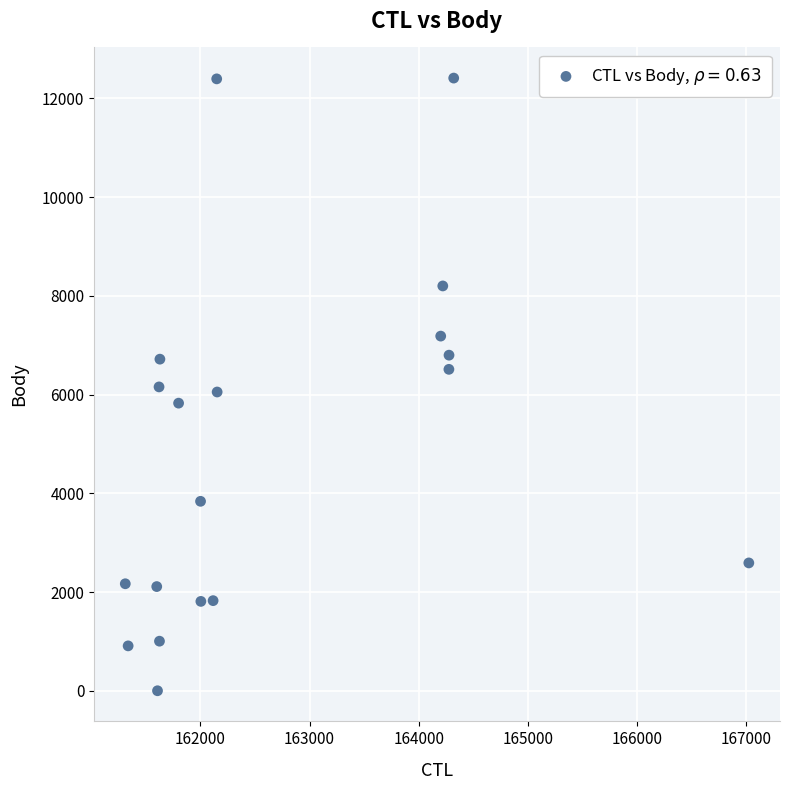

What is the range of Y values (max minus min)?

12409